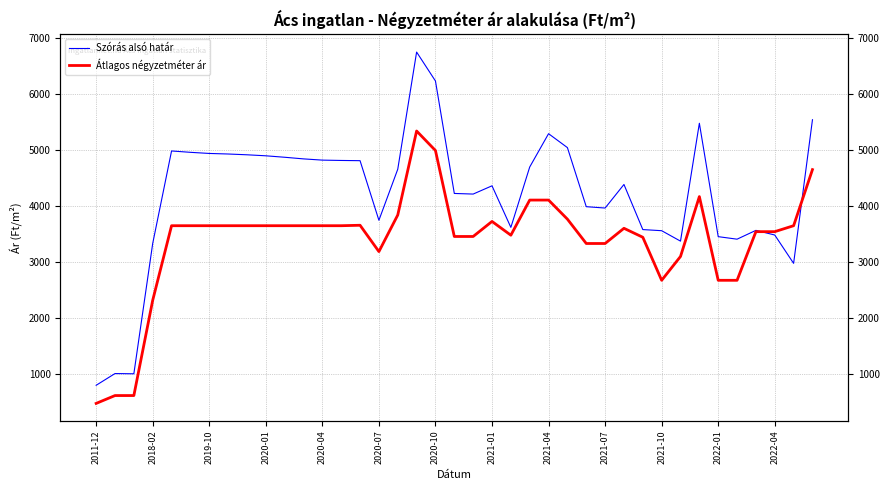

Where do Szórás alsó határ and Átlagos négyzetméter ár first cross each other?

35 and 36